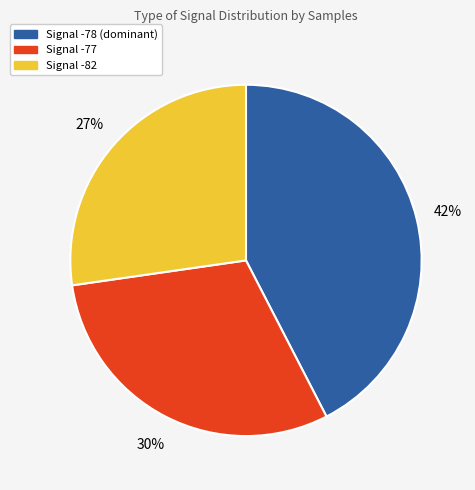

Does any single category account for the majority?

No